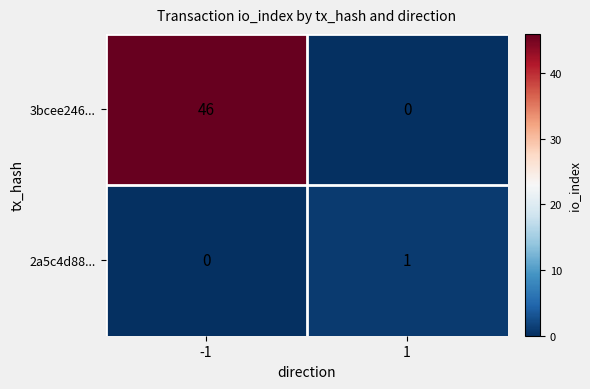

Reading right to left, list all the values displayed in this chart.

3bcee246...: 0	46
2a5c4d88...: 1	0